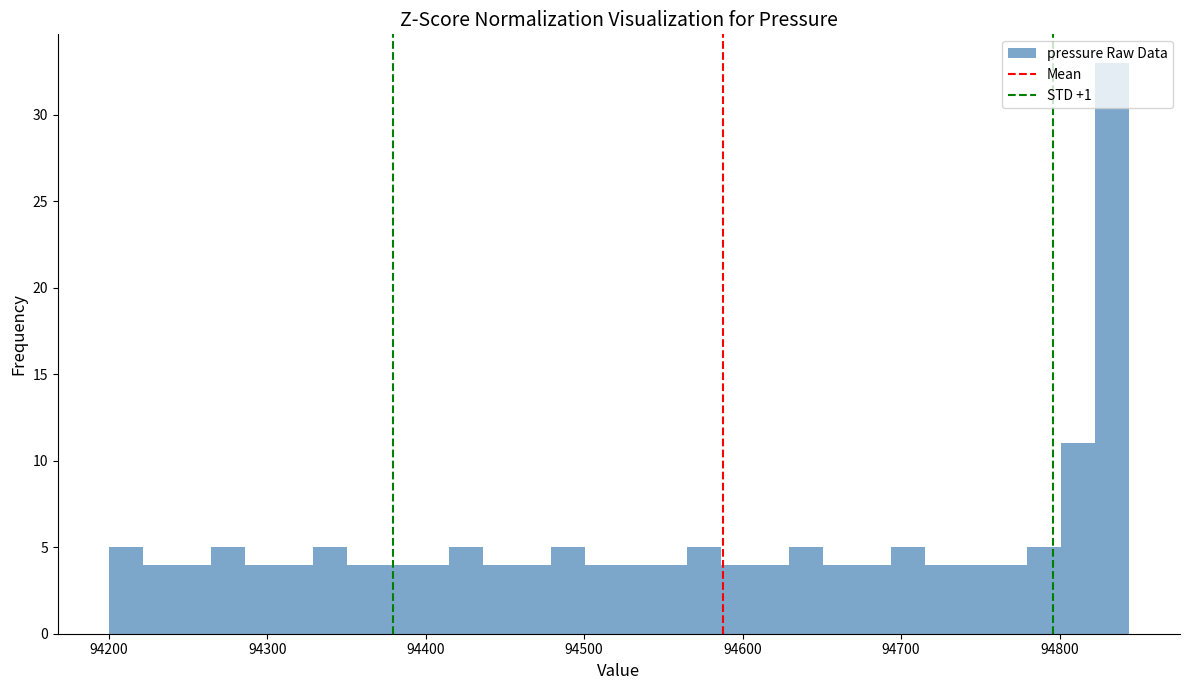

Read against the x-axis, roughly where is the centre of the tallest bar?

94830